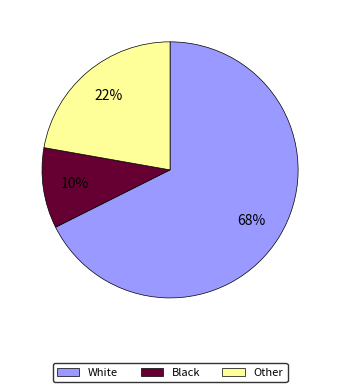

Is there any slice that represents more than half of the pie?

Yes